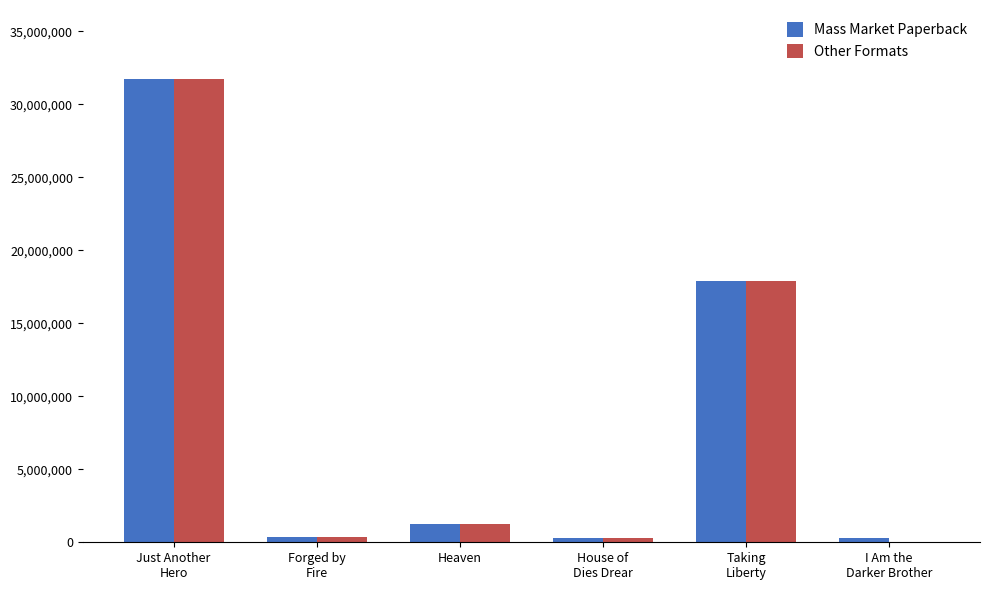

How many series are shown in this chart?

2